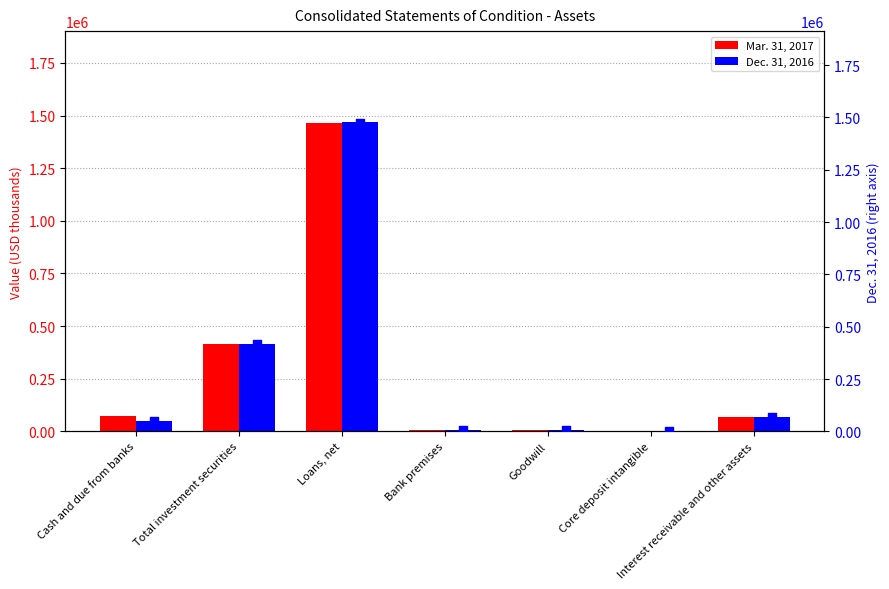

Which series has the largest total across all categories?

Mar. 31, 2017